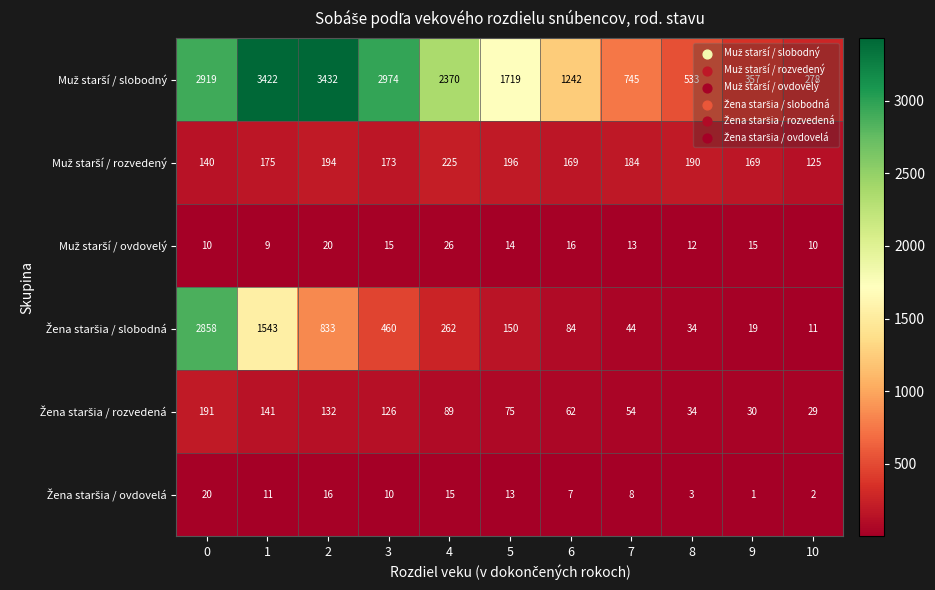

What is the smallest value displayed?

1